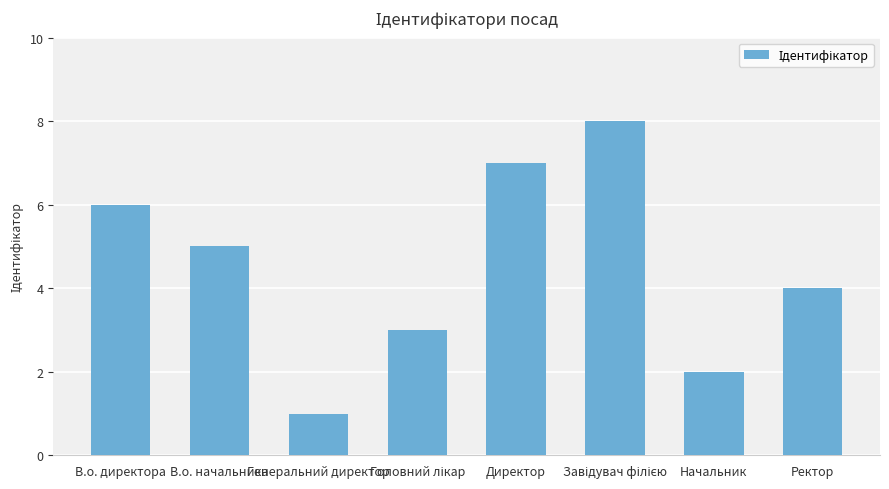

What is the value of the 1st bar from the left?

6